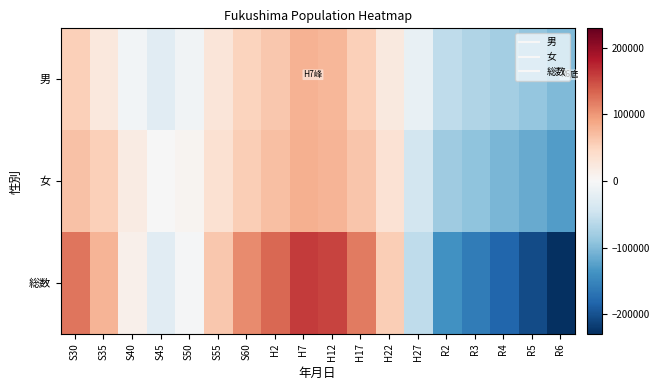

At which category is the sum across all series the highest?

H7